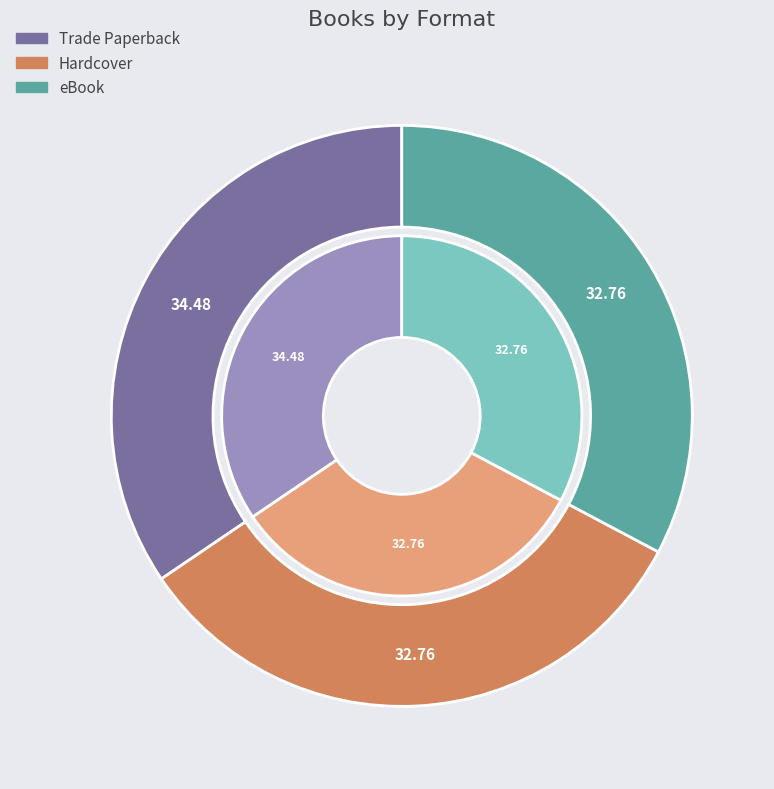

What percentage is NOT represented by Hardcover?

67.2%